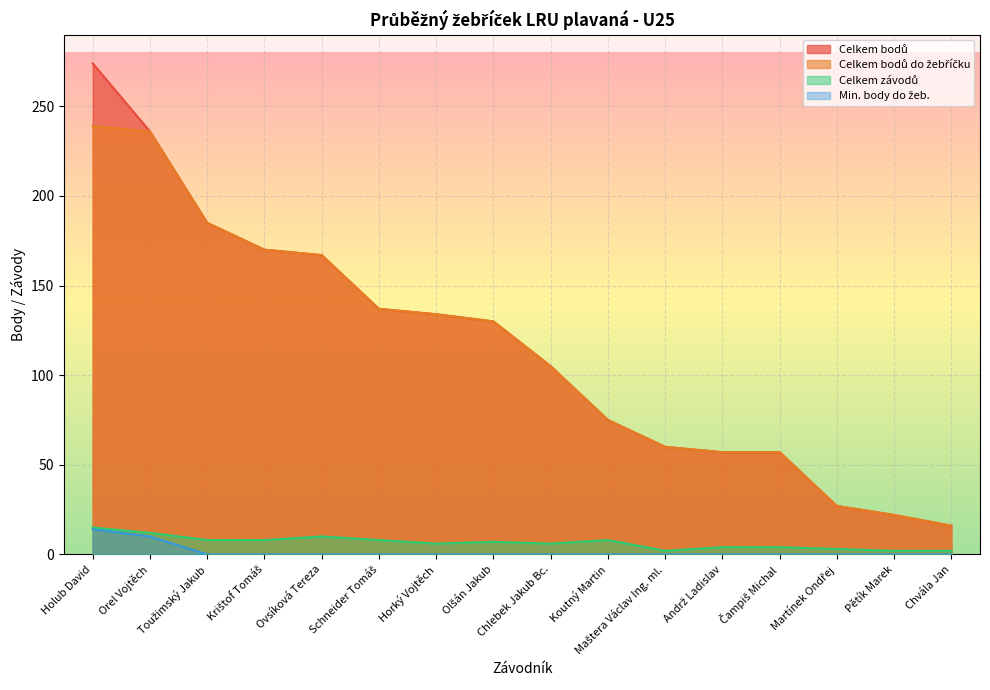

What is the label of the 15th point from the right?

Orel Vojtěch